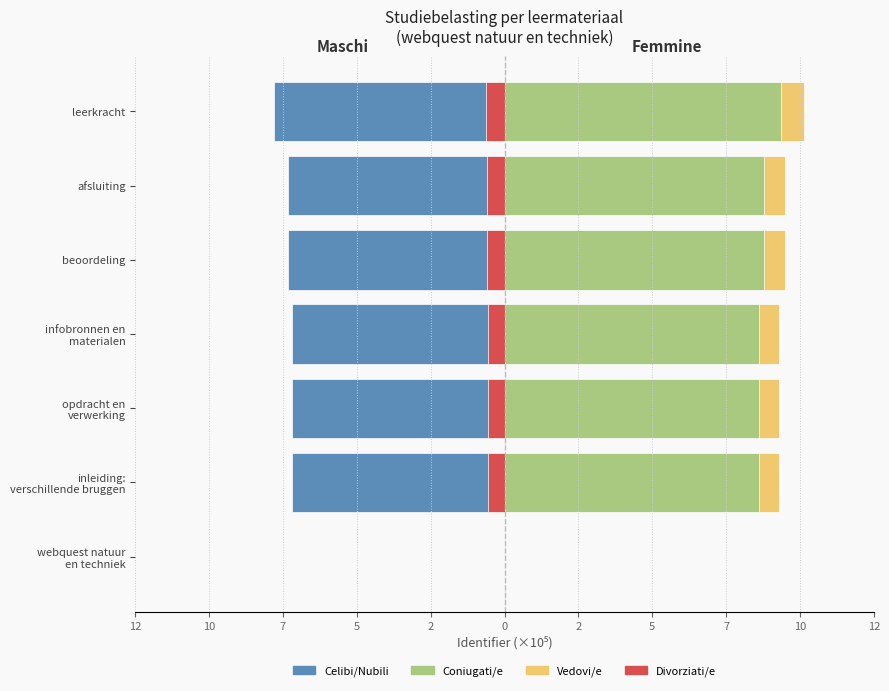

How many groups of bars are there?

7